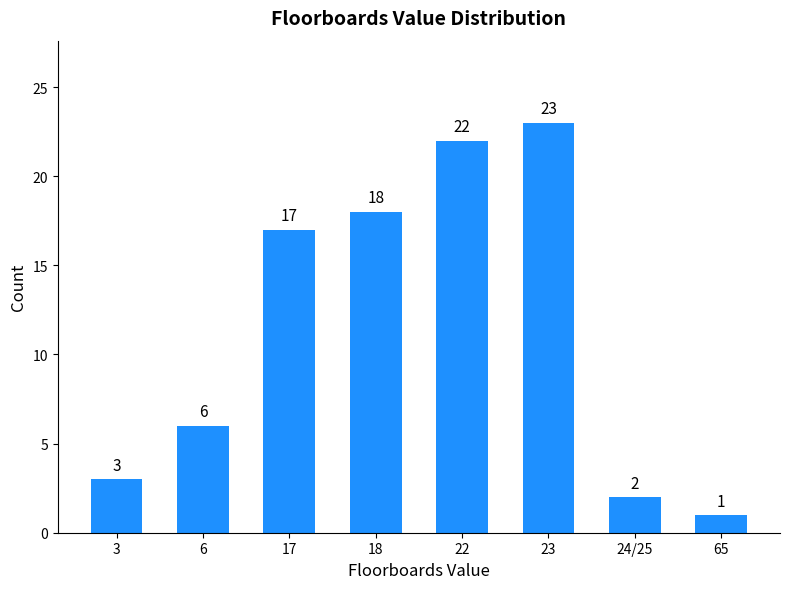

What is the difference between the maximum and second lowest values?

21